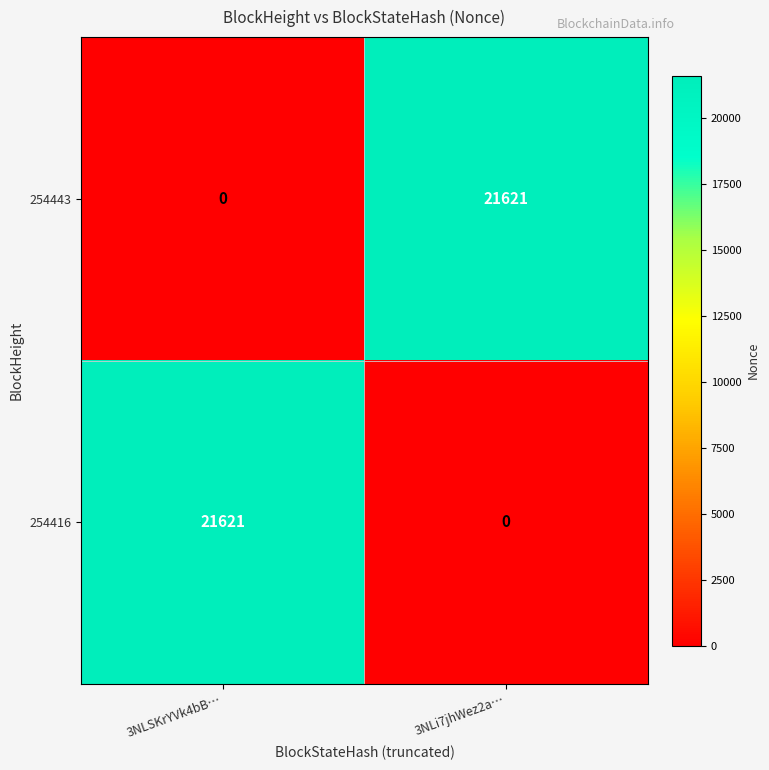

The value of 254443 at 3NLSKrYVk4bB… is -11347. True or false?

False